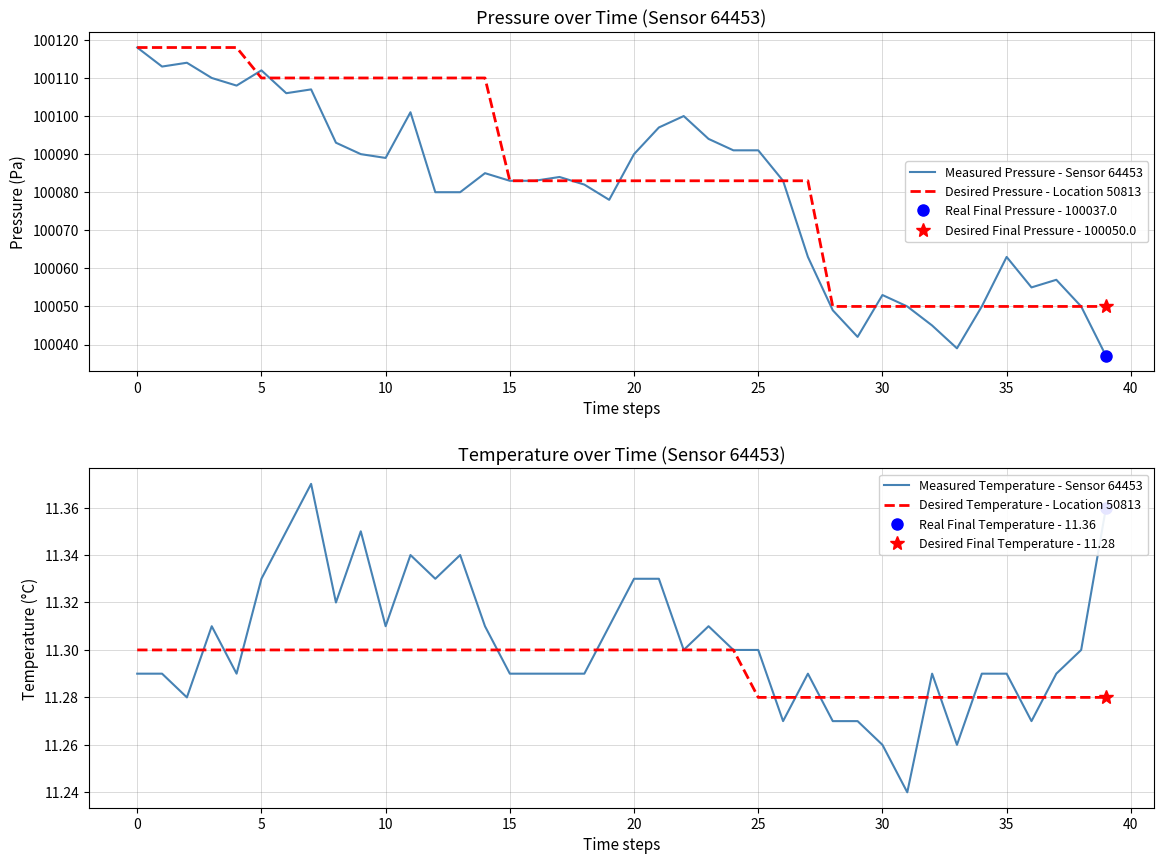

Between 35 and 25, which series saw the biggest shift?

Desired Pressure - Location 50813